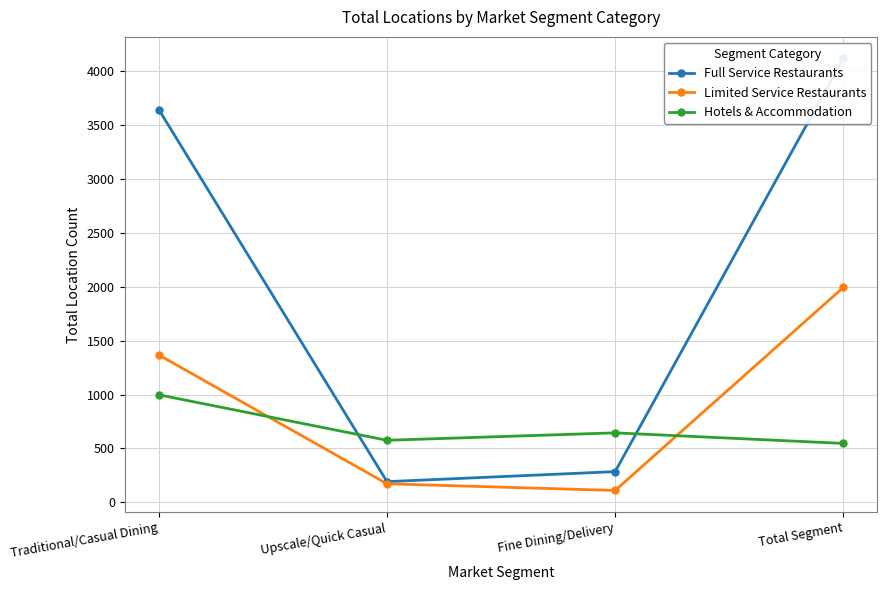

What position from the left is Total Segment?

4